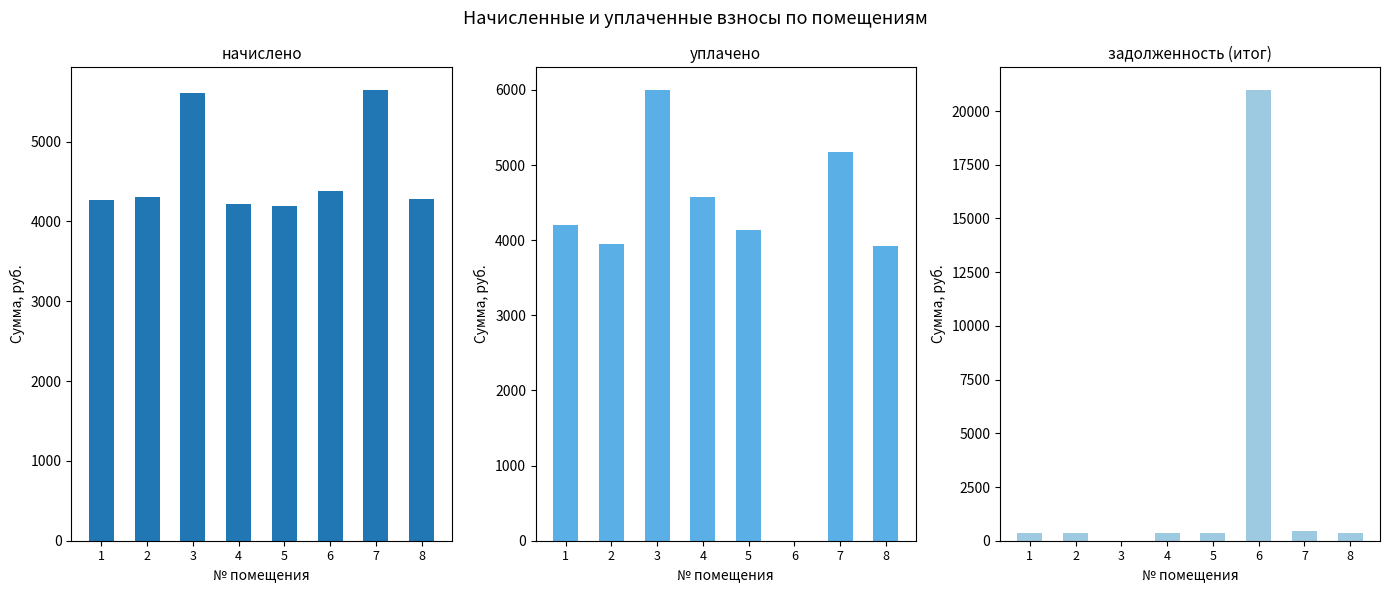

List the series in order of their peak value, lowest first.

начислено, уплачено, задолженность (итог)